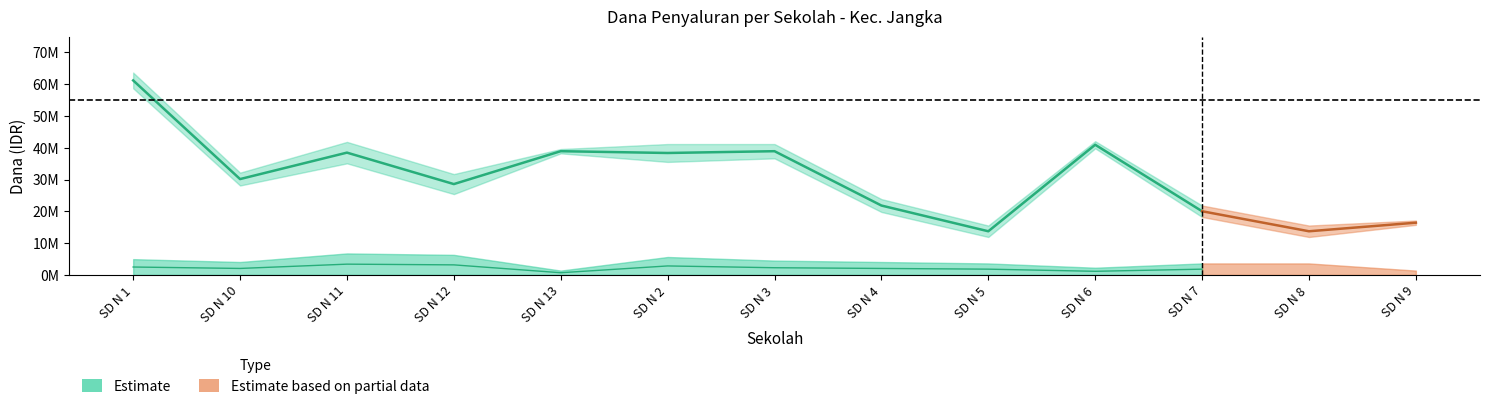

The chart shows a value of 3375000 at SD N 11. True or false?

True